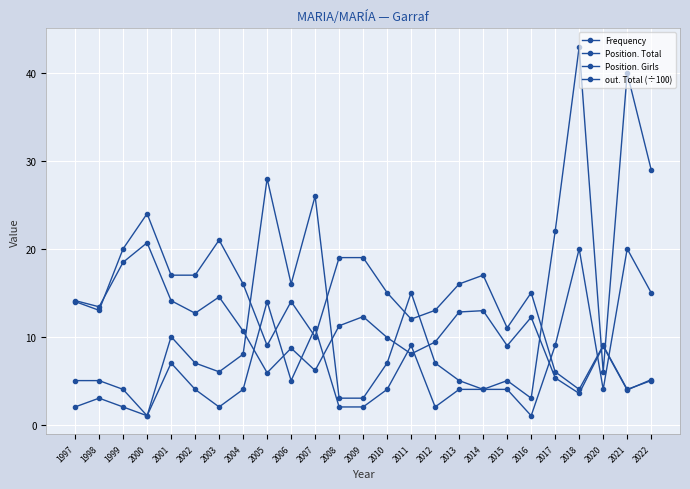

Reading left to right, what are all the values shown in this chart?

Frequency: 1997=14.0	1998=13.0	1999=20.0	2000=24.0	2001=17.0	2002=17.0	2003=21.0	2004=16.0	2005=9.0	2006=14.0	2007=10.0	2008=19.0	2009=19.0	2010=15.0	2011=12.0	2012=13.0	2013=16.0	2014=17.0	2015=11.0	2016=15.0	2017=6.0	2018=4.0	2020=9.0	2021=4.0	2022=5.0
Position. Total: 1997=5.0	1998=5.0	1999=4.0	2000=1.0	2001=10.0	2002=7.0	2003=6.0	2004=8.0	2005=28.0	2006=16.0	2007=26.0	2008=3.0	2009=3.0	2010=7.0	2011=15.0	2012=7.0	2013=5.0	2014=4.0	2015=5.0	2016=3.0	2017=22.0	2018=43.0	2020=6.0	2021=40.0	2022=29.0
Position. Girls: 1997=2.0	1998=3.0	1999=2.0	2000=1.0	2001=7.0	2002=4.0	2003=2.0	2004=4.0	2005=14.0	2006=5.0	2007=11.0	2008=2.0	2009=2.0	2010=4.0	2011=9.0	2012=2.0	2013=4.0	2014=4.0	2015=4.0	2016=1.0	2017=9.0	2018=20.0	2020=4.0	2021=20.0	2022=15.0
out. Total (÷100): 1997=14.1	1998=13.4	1999=18.5	2000=20.7	2001=14.1	2002=12.7	2003=14.5	2004=10.6	2005=5.9	2006=8.7	2007=6.2	2008=11.2	2009=12.3	2010=9.9	2011=8.0	2012=9.4	2013=12.8	2014=13.0	2015=9.0	2016=12.2	2017=5.3	2018=3.5	2020=8.9	2021=3.9	2022=5.1